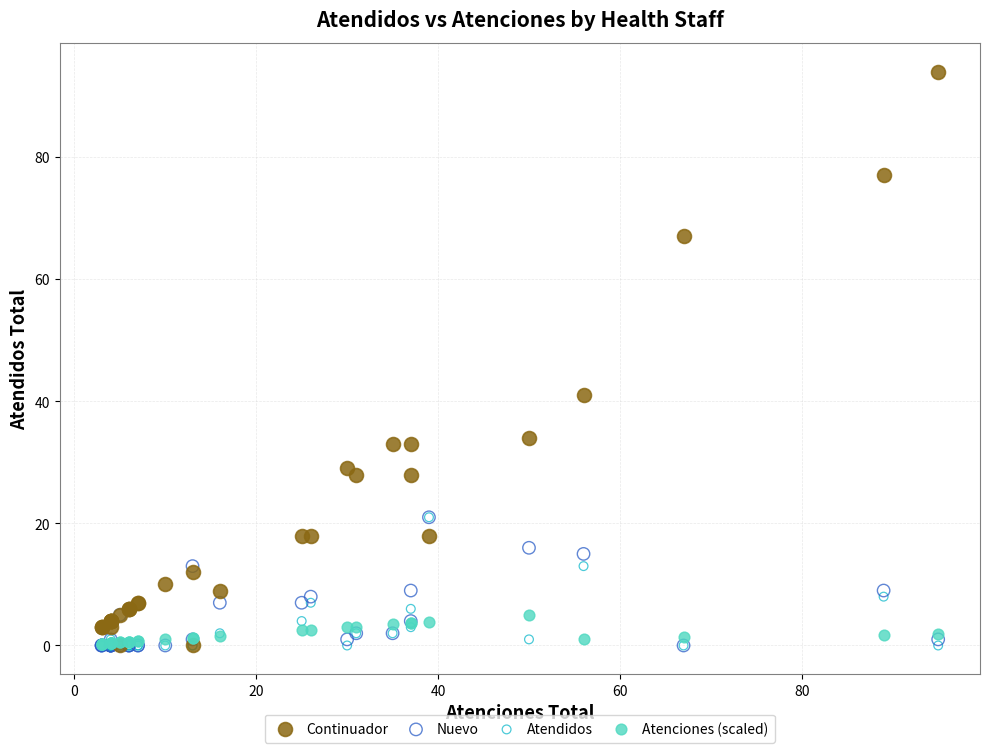

Across all series, what Y value is closest to 47?

41.0